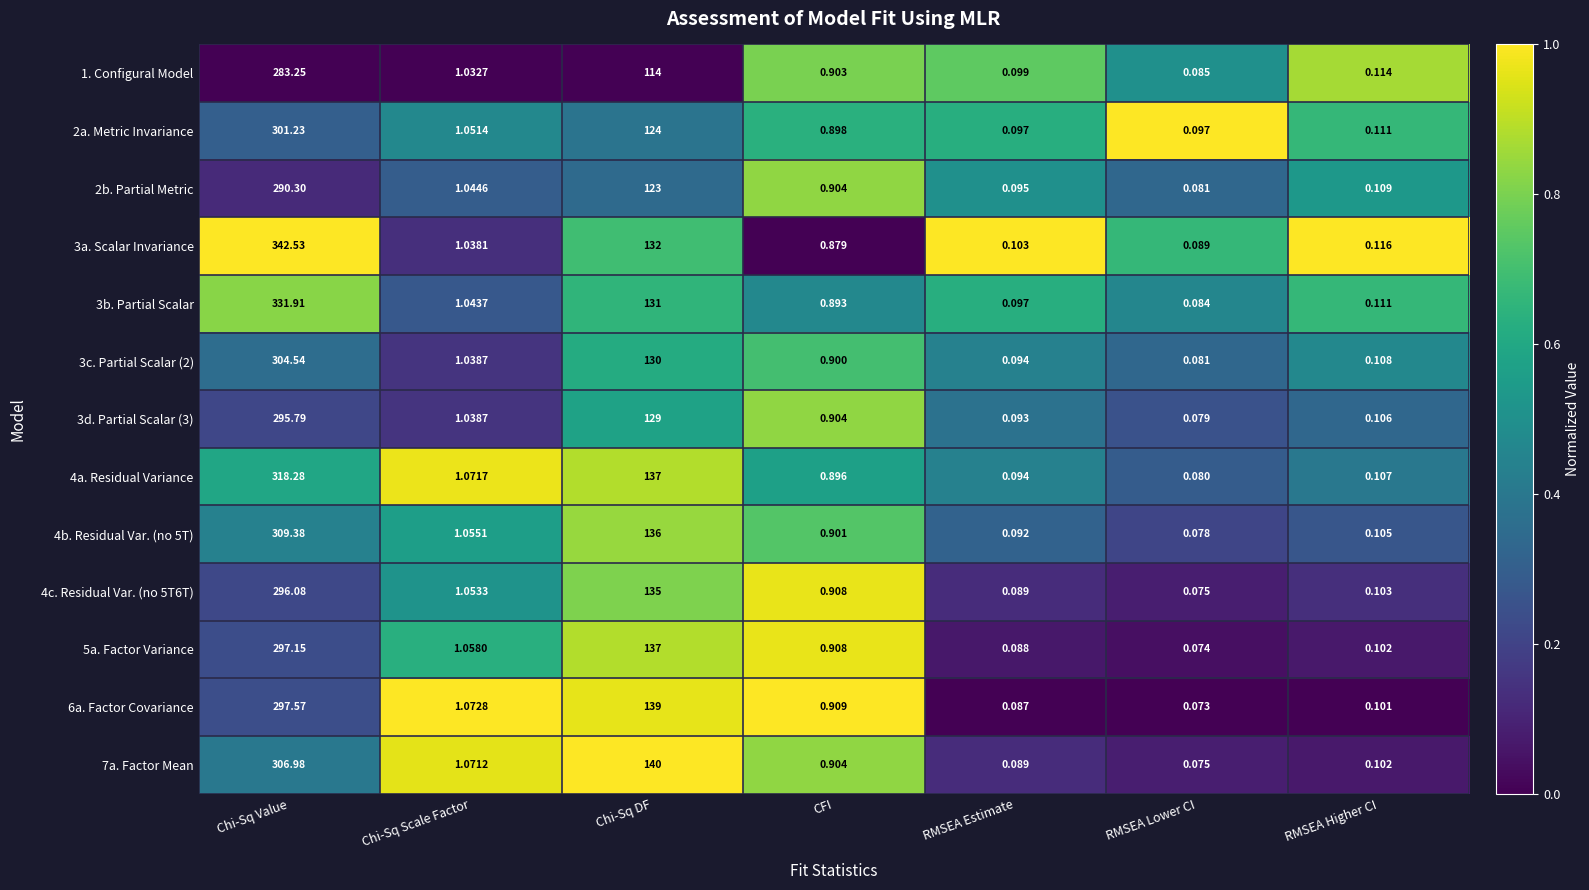

Which category has the lowest value across all series?

RMSEA Lower CI